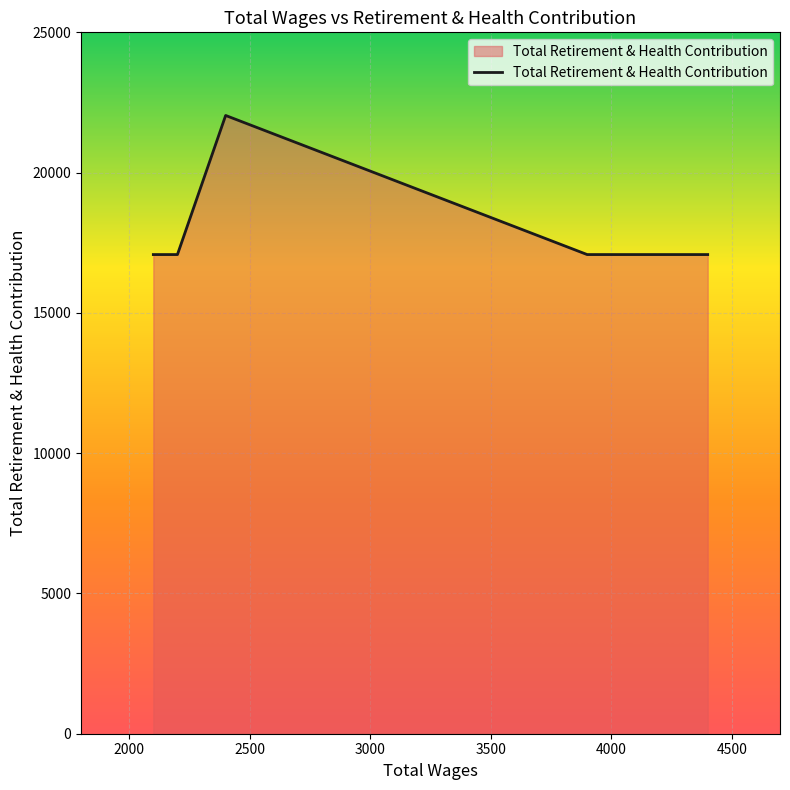

What is the minimum value shown in the chart?

17079